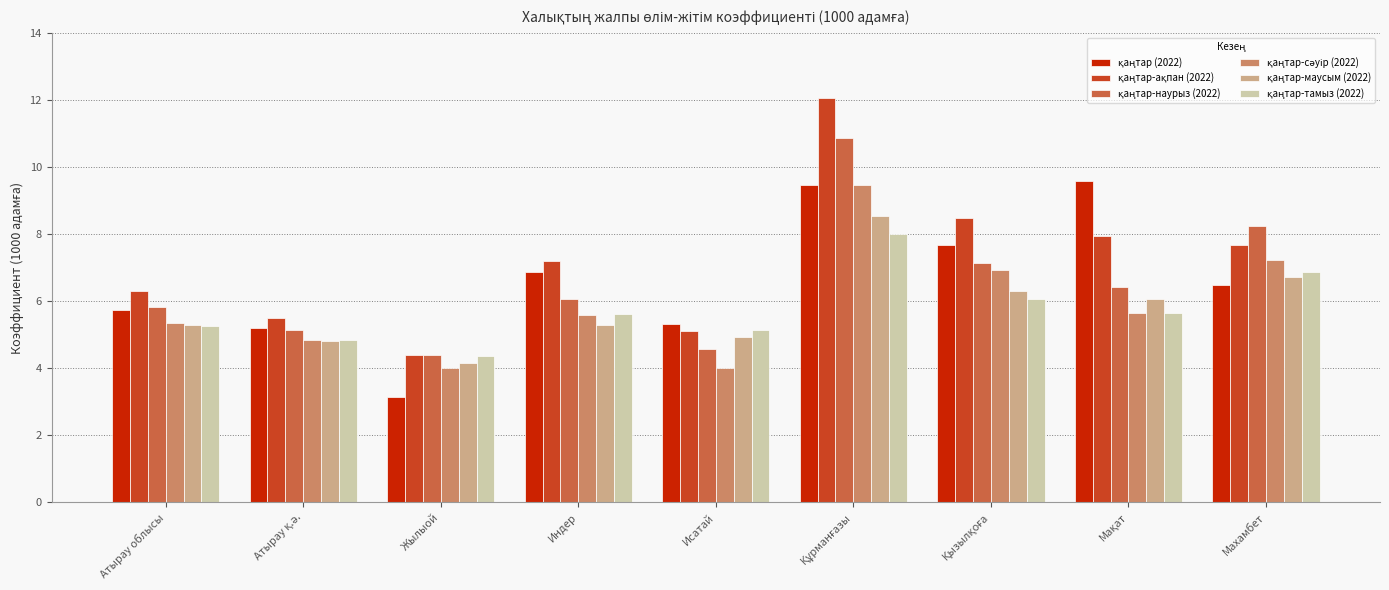

What is the maximum value shown in the chart?

12.1